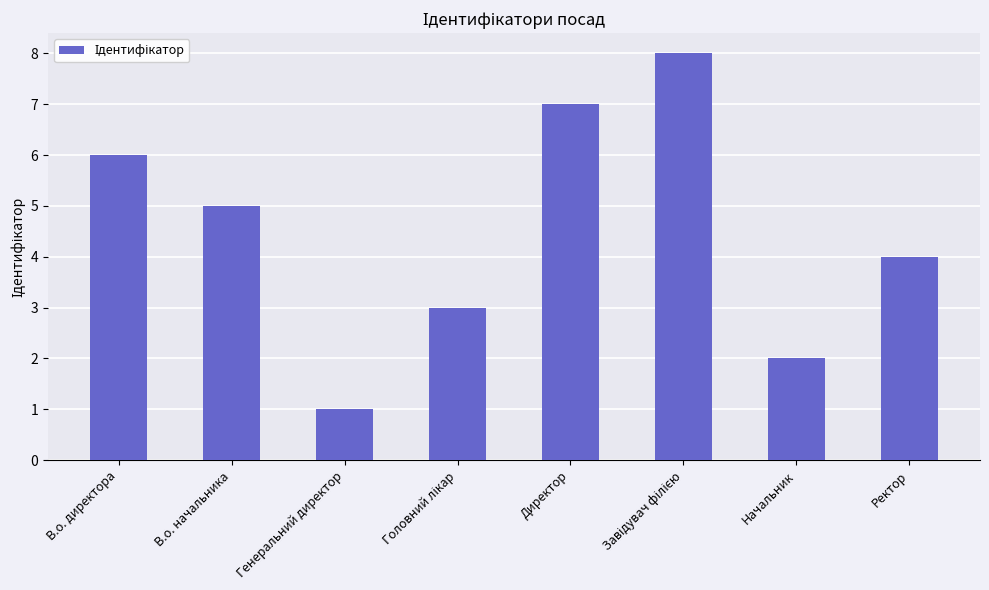

At which category does the chart reach its minimum across all series?

Генеральний директор